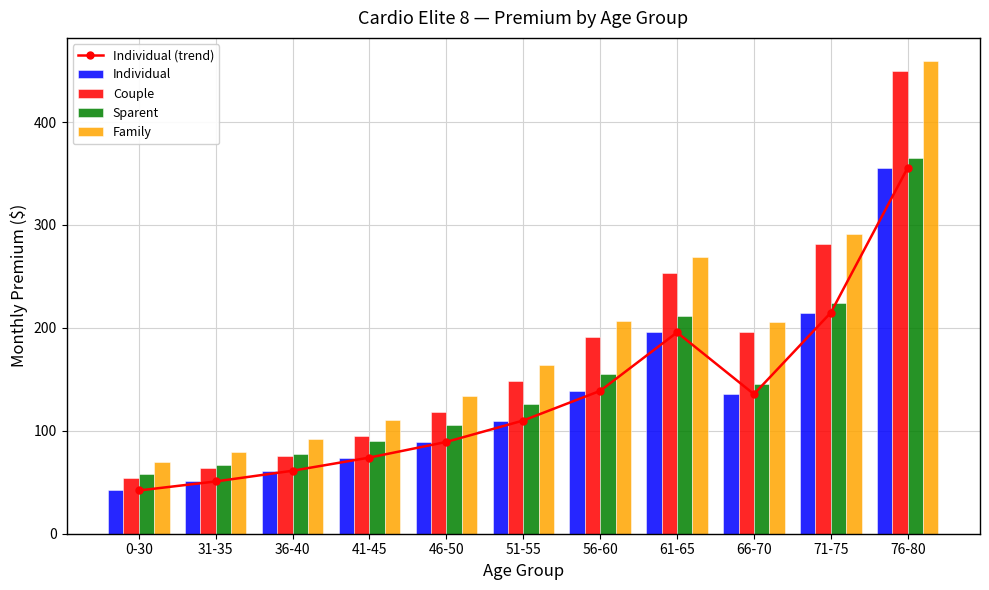

What is the total value across all series at 56-60?

830.0